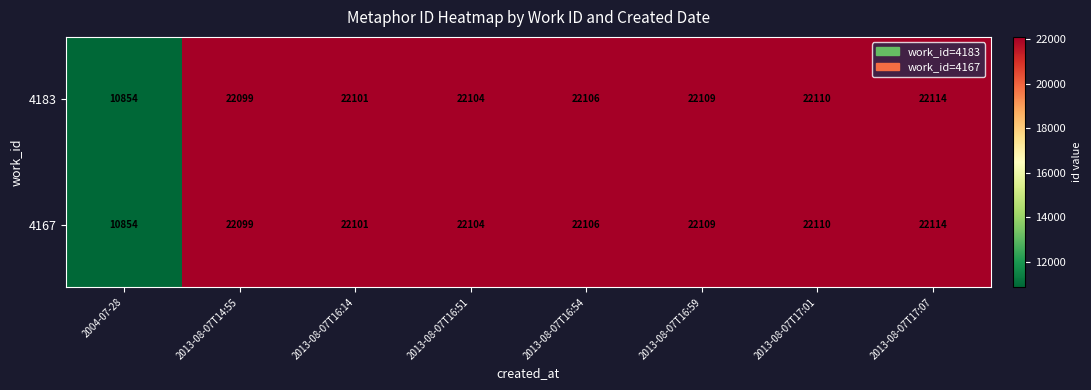

Reading right to left, extract all data points from this chart.

4183: 22114	22110	22109	22106	22104	22101	22099	10854
4167: 22114	22110	22109	22106	22104	22101	22099	10854